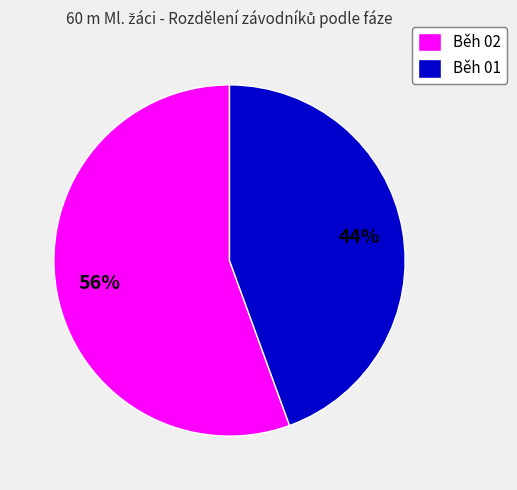

Combined, do Běh 02 and Běh 01 account for over 50%?

Yes